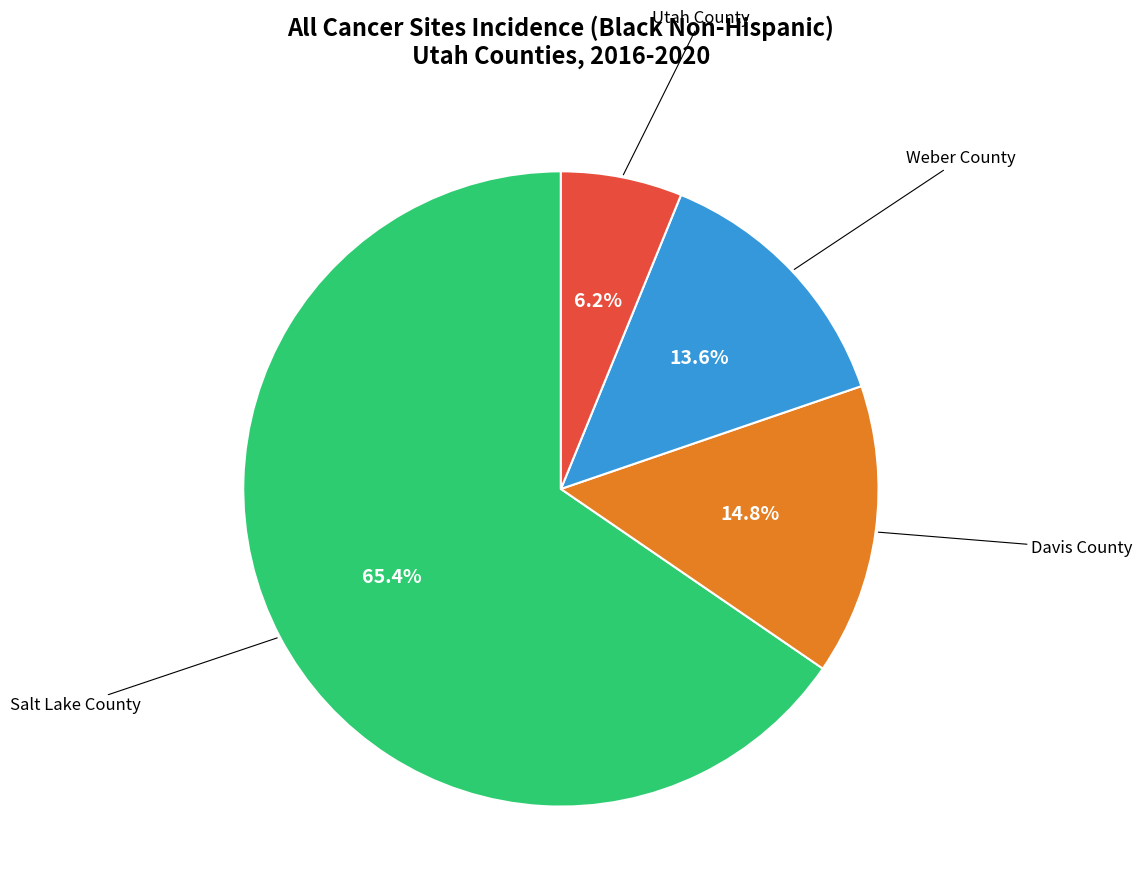

Is there any slice that represents more than half of the pie?

Yes